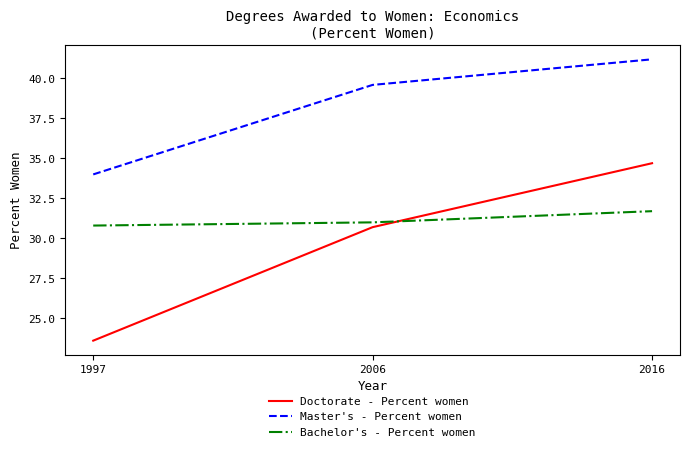

Where does the Doctorate - Percent women series first go above 30?

2006